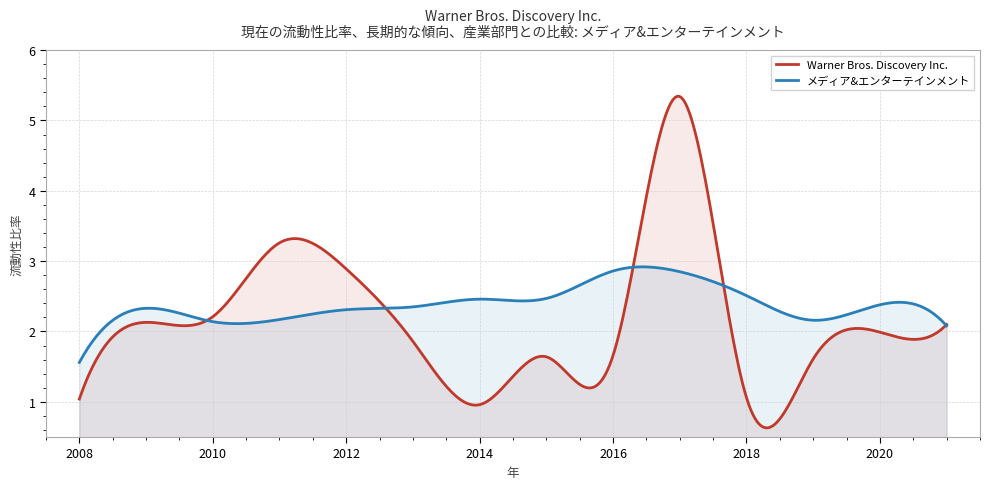

At how many categories does at least one series exceed 2?

13